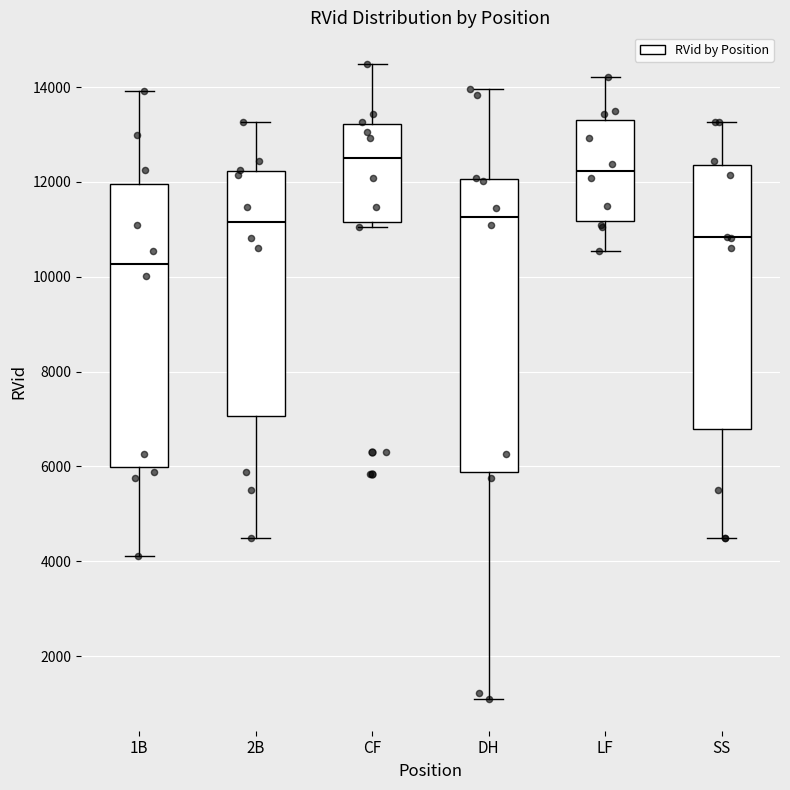

Which box is the tallest, from its lower edge to its upper edge?

DH